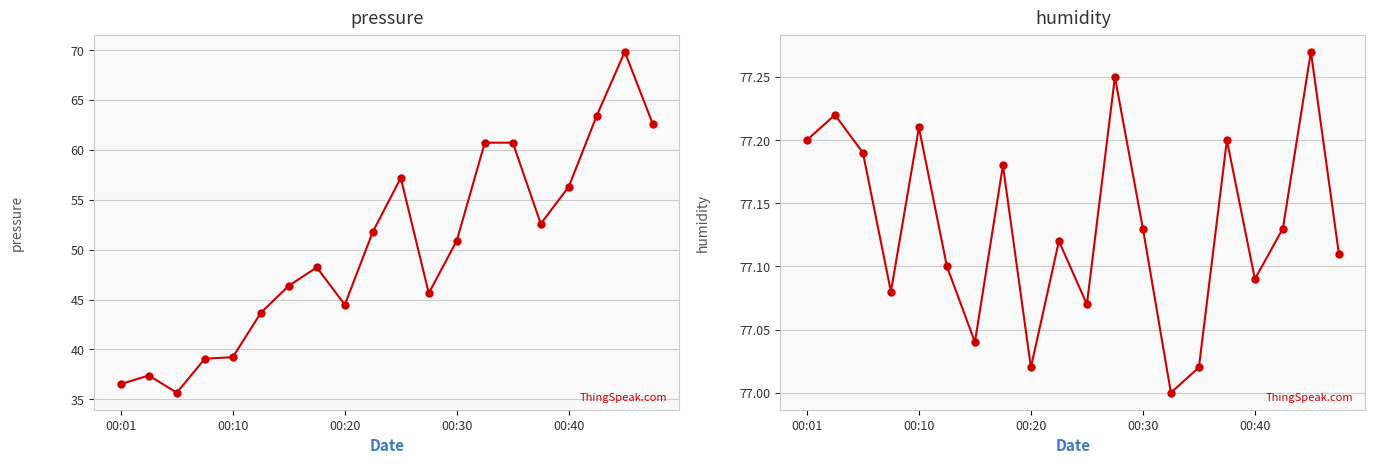

List the series in order of their overall mean, highest first.

humidity, pressure